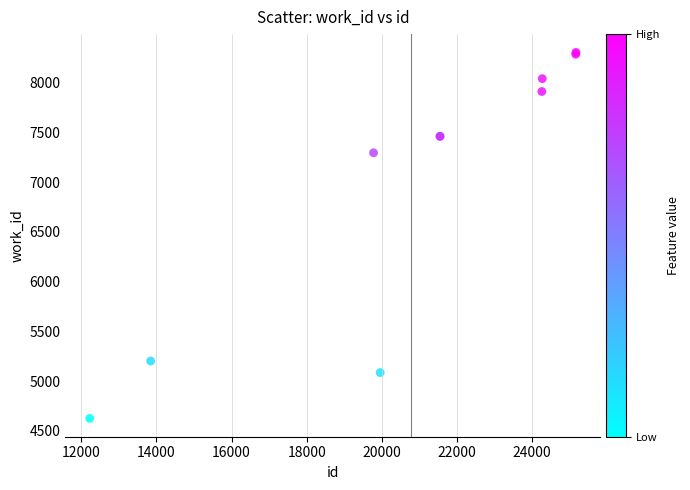

What Y value in the scatter plot is closest to 6464?

7295.1